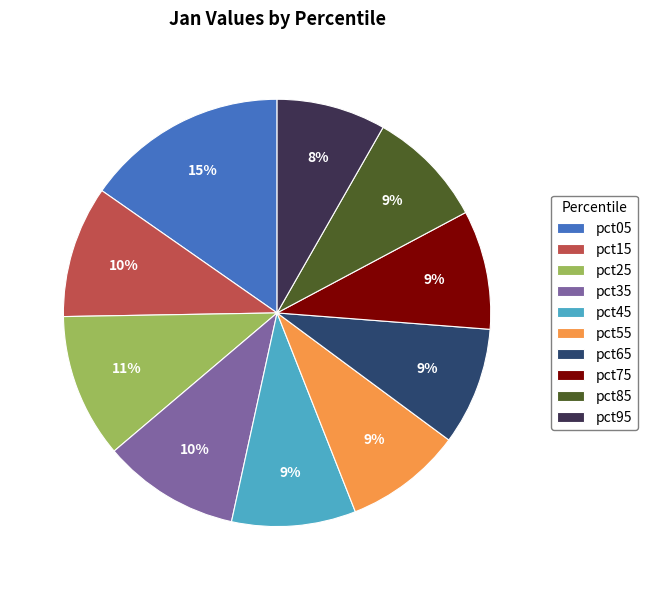

Which category has the smallest portion of the pie?

pct95